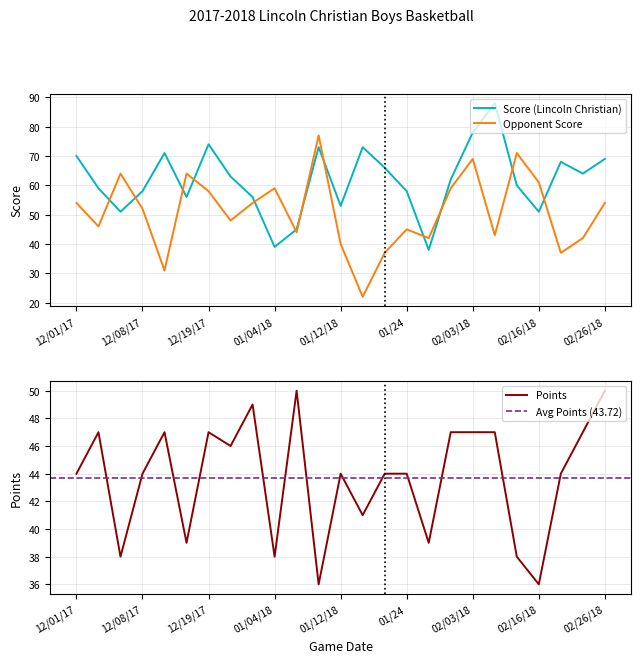

Where is Score (Lincoln Christian) nearest to the value 63?

12/29